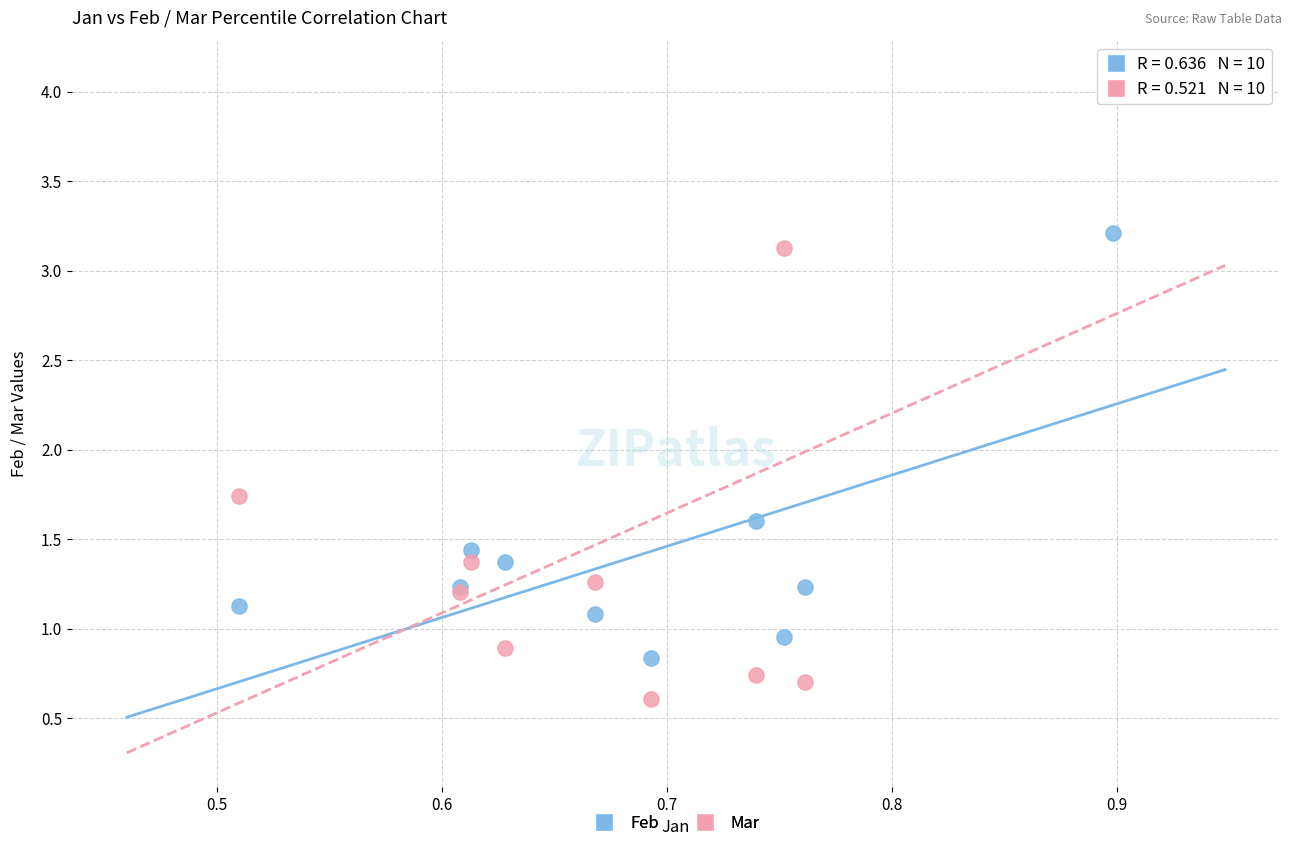

Which series contains the lowest Y value?

Mar